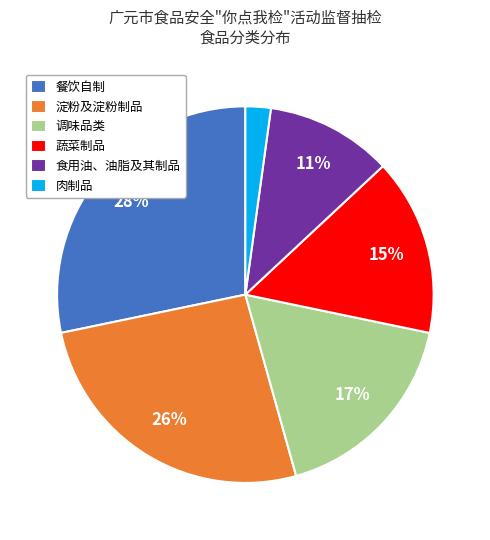

To the nearest percent, what is the average slice percentage?

17%